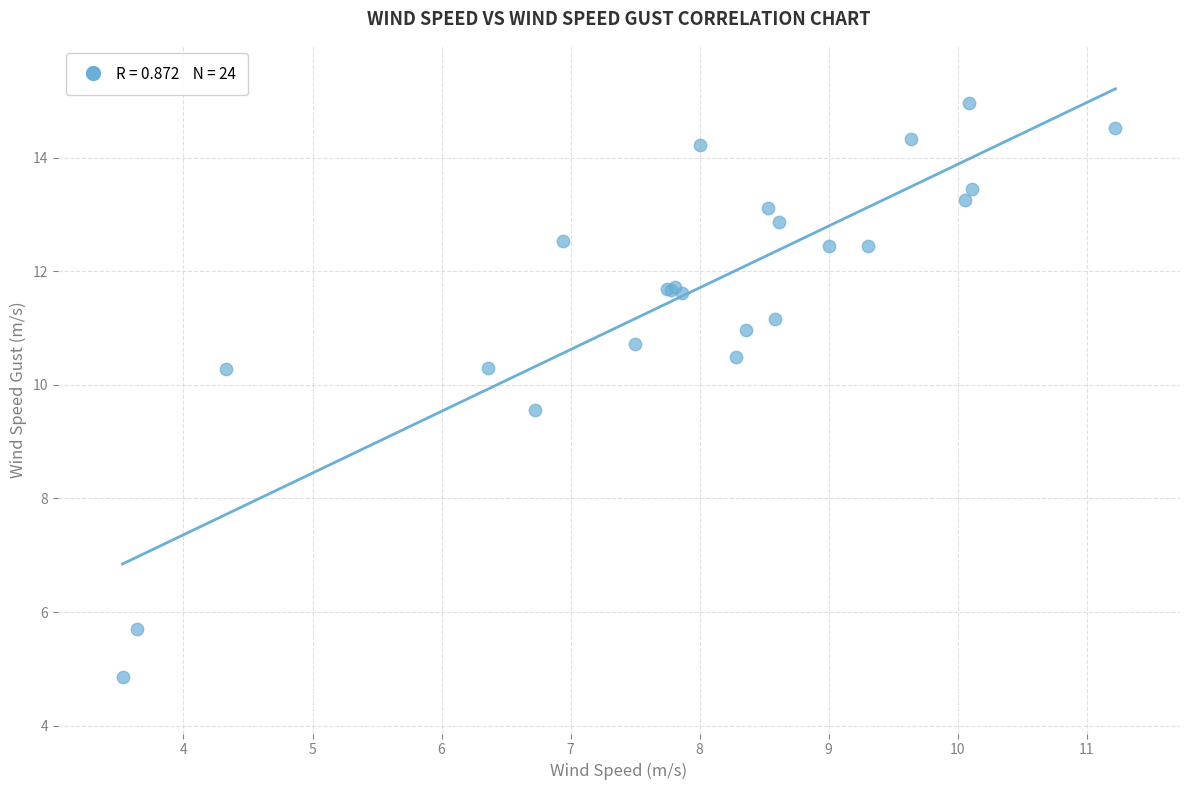

What Y value in the scatter plot is closest to 9?

9.6